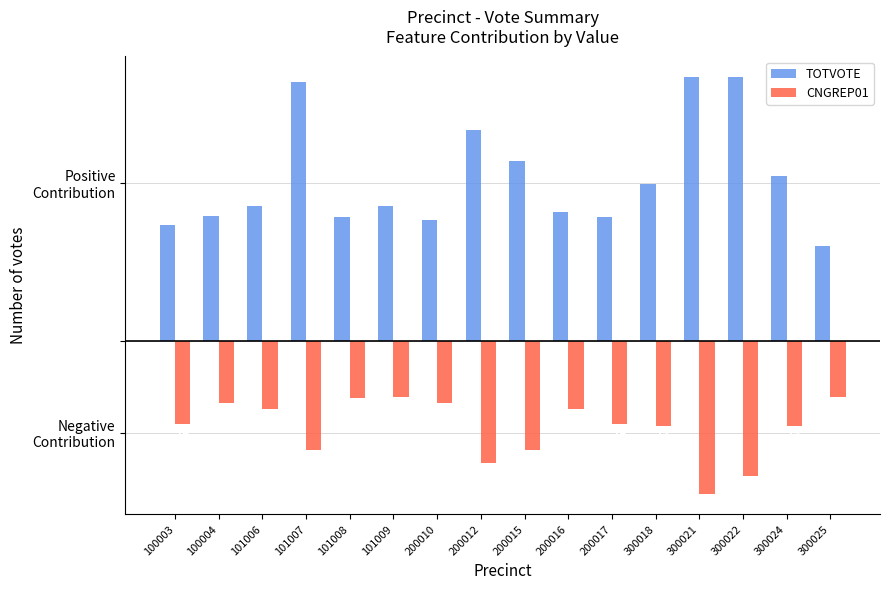

Does the chart contain any negative values?

Yes